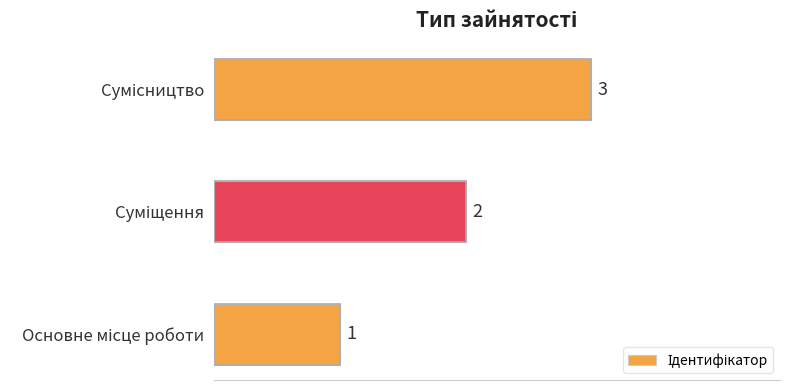

What is the sum of all values?

6